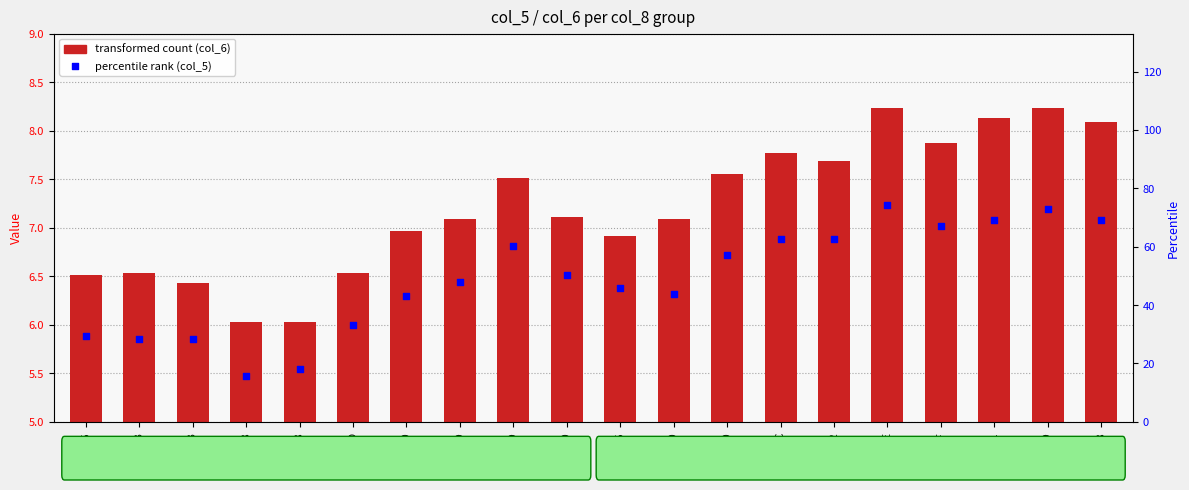

Which series reaches the minimum Y coordinate?

col_5